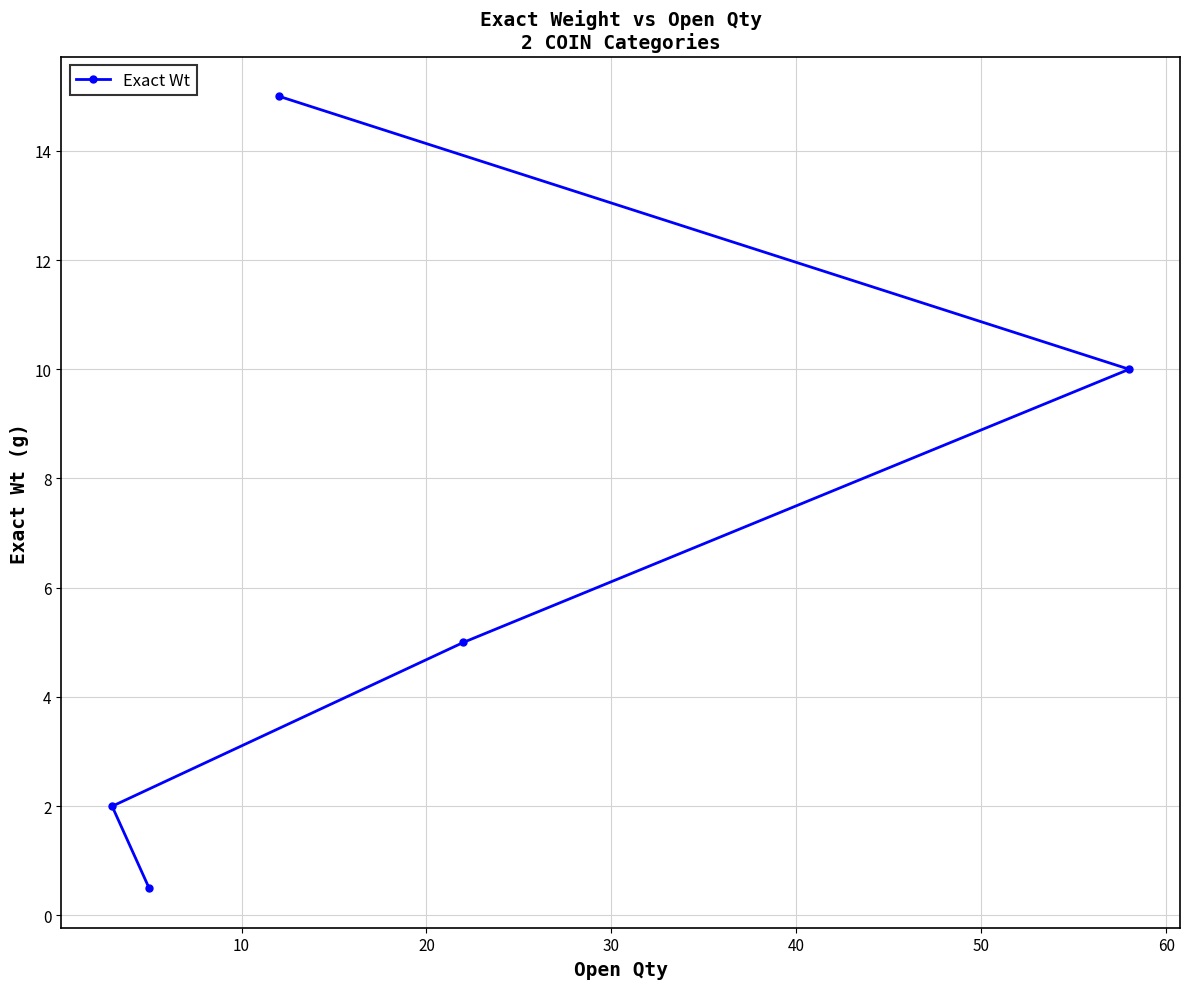

Reading left to right, what are all the values shown in this chart?

2.0	0.5	15.0	5.0	10.0